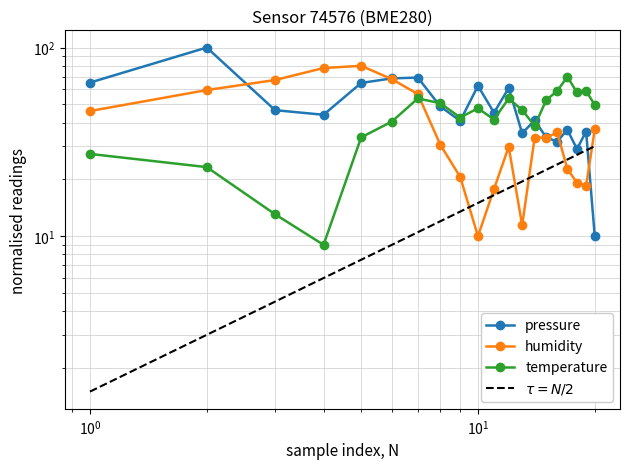

True or false: temperature has a value of 59.5 at 00:11:19.

False